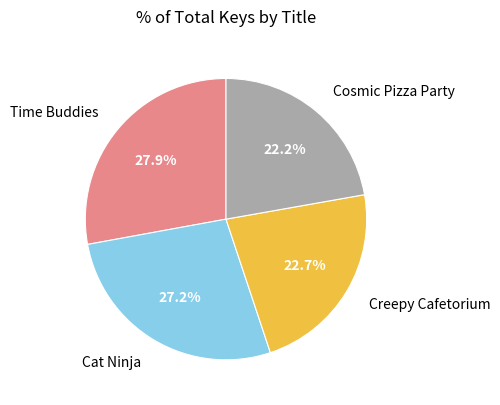

To the nearest percent, what is the average slice percentage?

25%